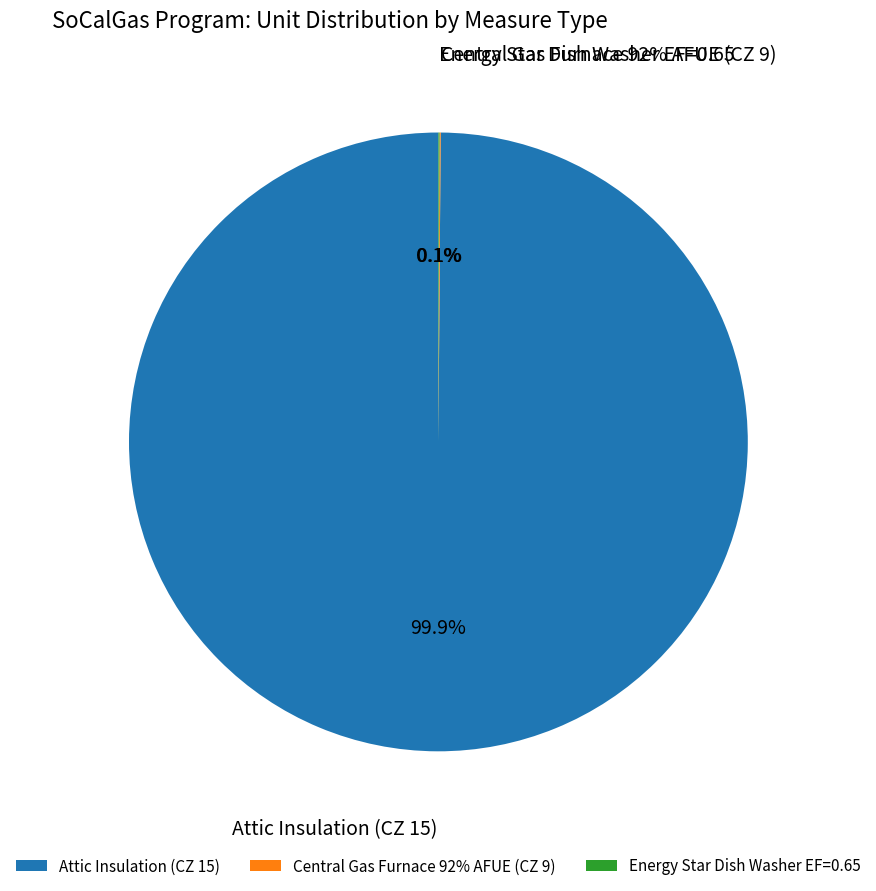

Which slice represents more than half of the pie?

Attic Insulation (CZ 15)